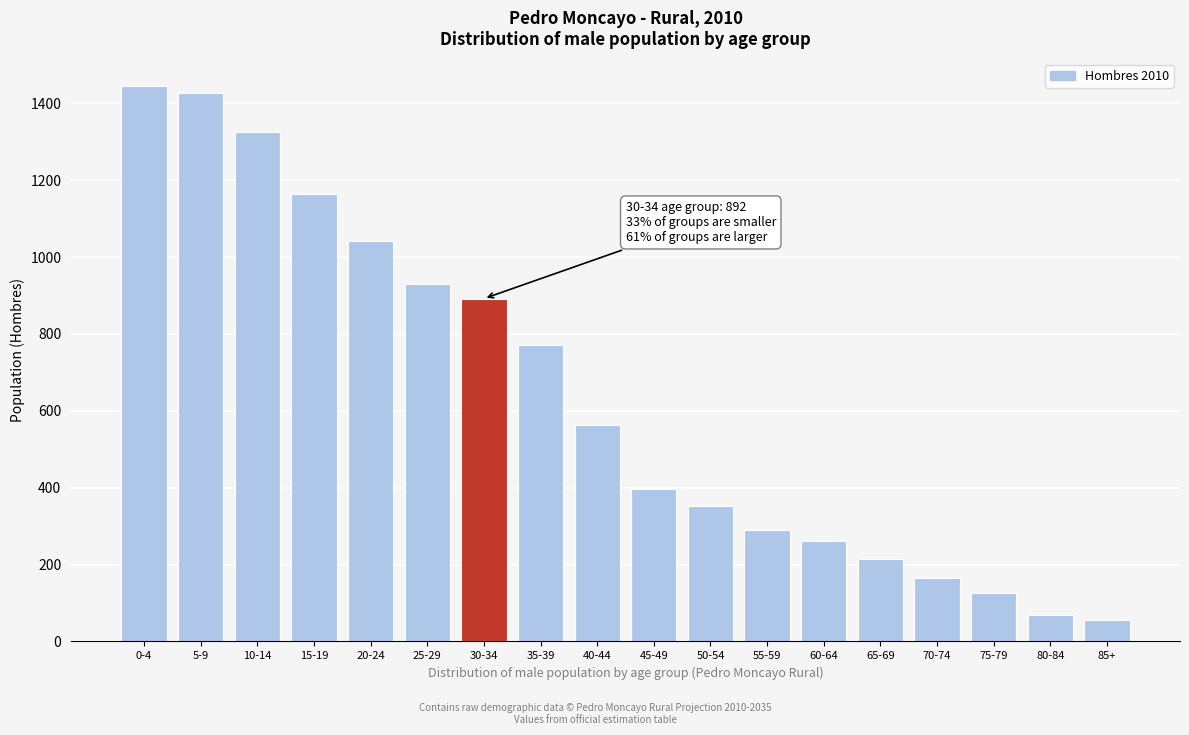

Reading left to right, extract all data points from this chart.

0-4=1444	5-9=1427	10-14=1325	15-19=1164	20-24=1043	25-29=930	30-34=892	35-39=770	40-44=563	45-49=396	50-54=352	55-59=289	60-64=262	65-69=215	70-74=164	75-79=127	80-84=69	85+=55